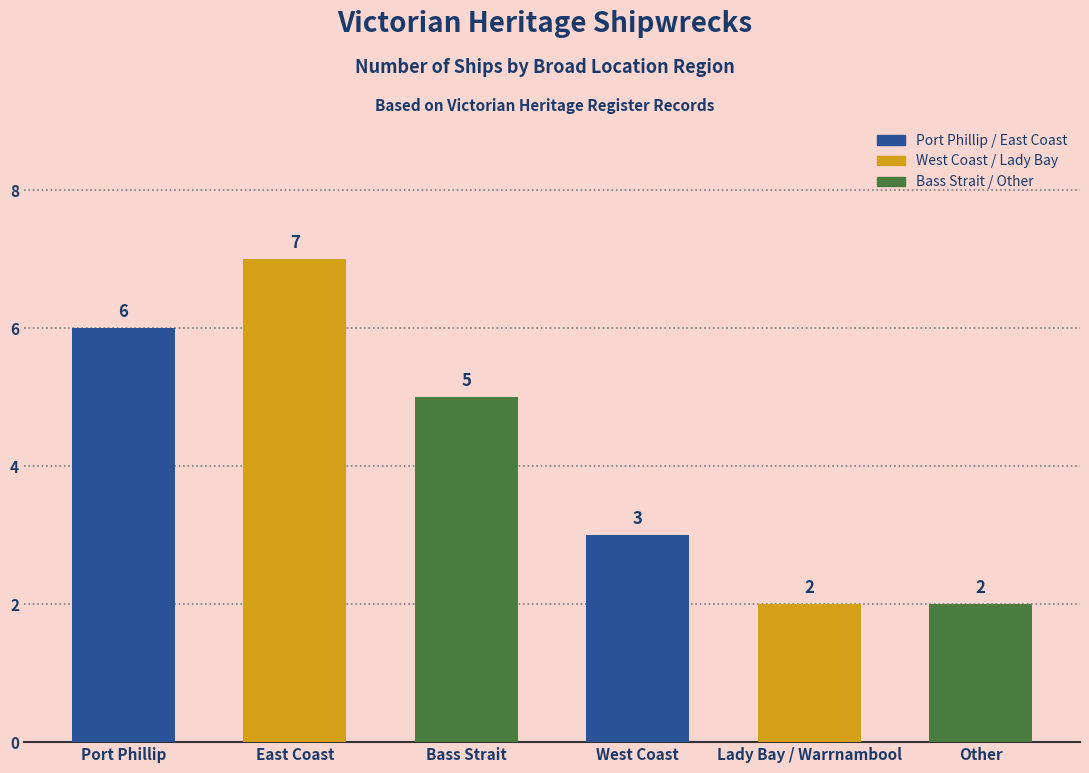

What value does the data have at Bass Strait?

5